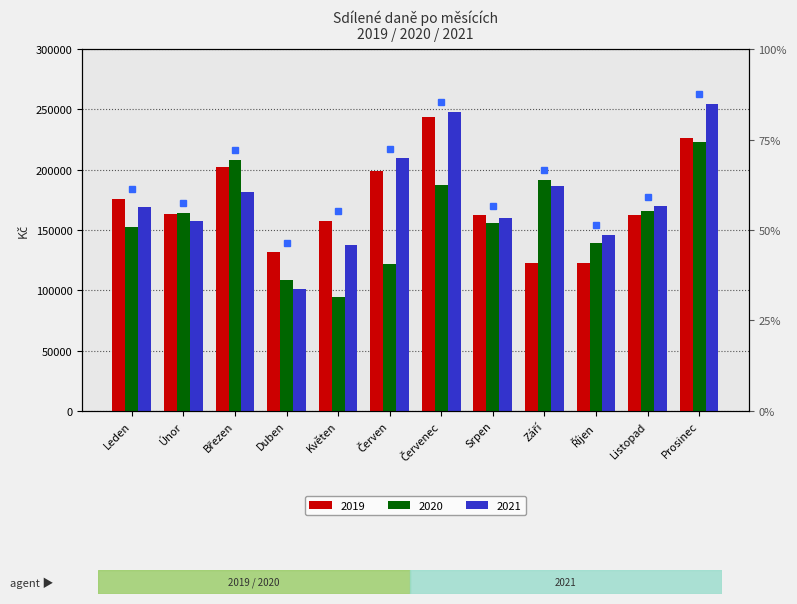

Does the chart contain any negative values?

No